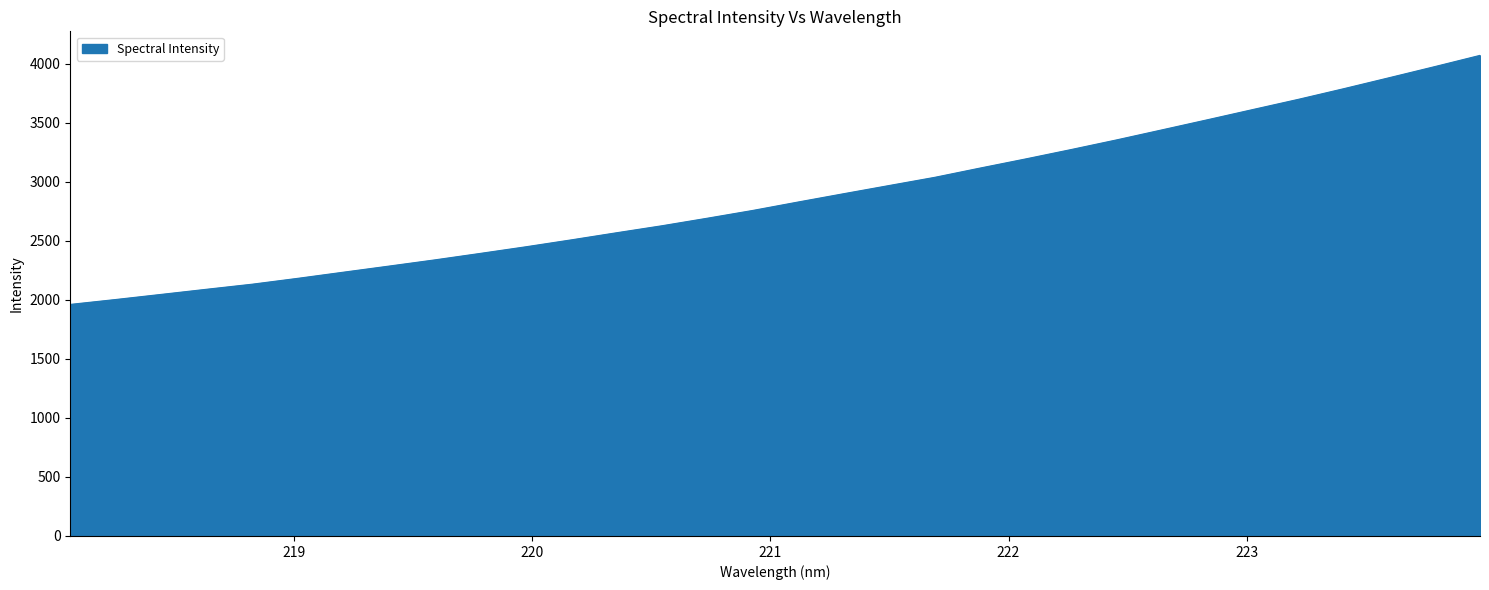

What is the maximum value shown in the chart?

4069.2